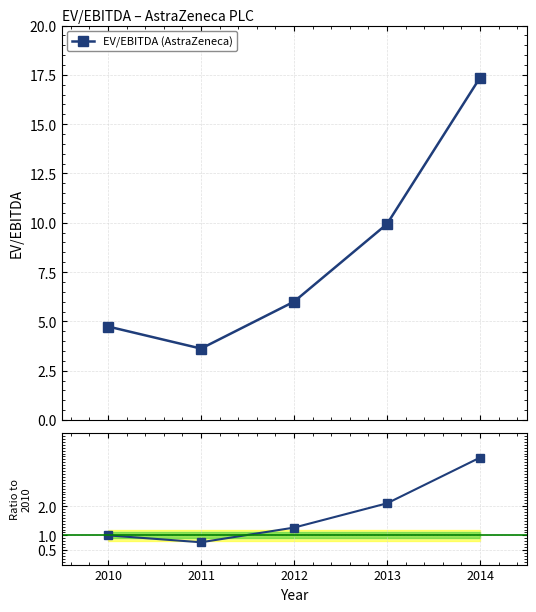

At which label does EV/EBITDA (AstraZeneca) reach its minimum?

2011